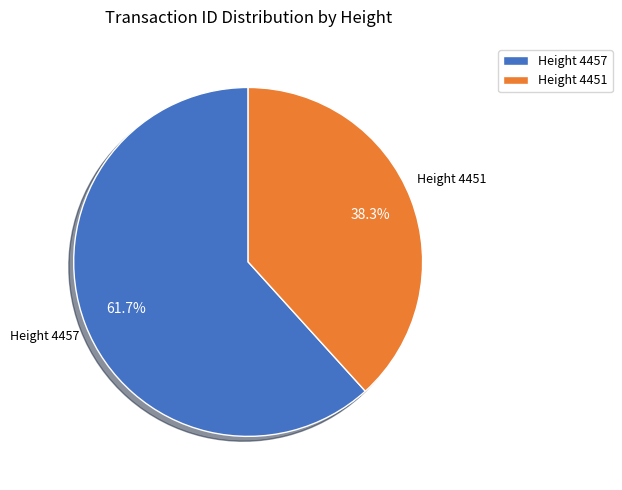

What is the ratio of the value at Height 4457 to the value at Height 4451?

1.6